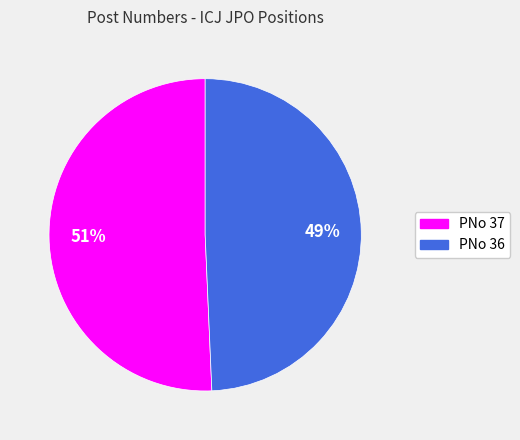

To the nearest percent, what is the average slice percentage?

50%